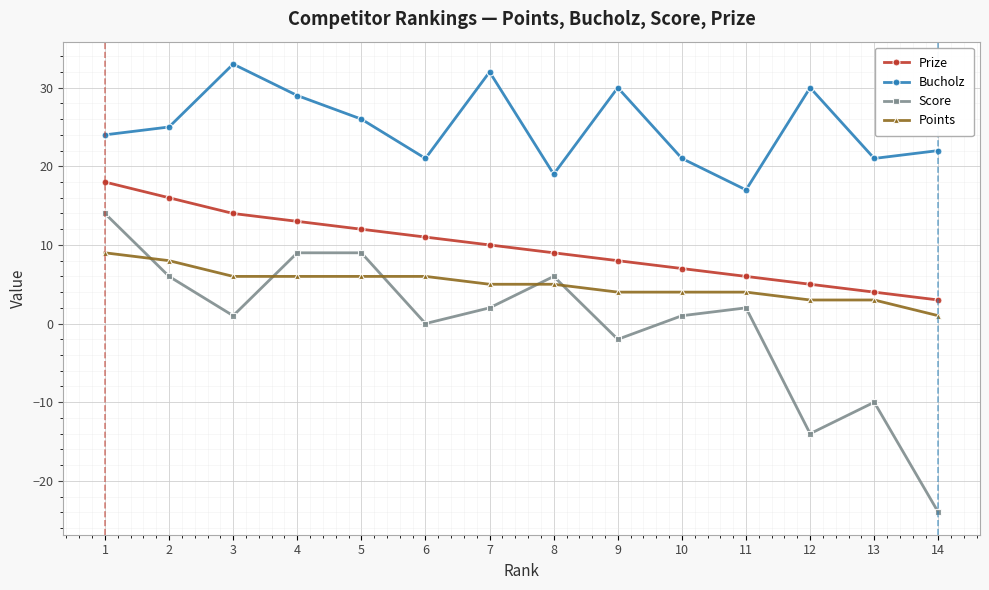

Which series changed the most between 12 and 14?

Score